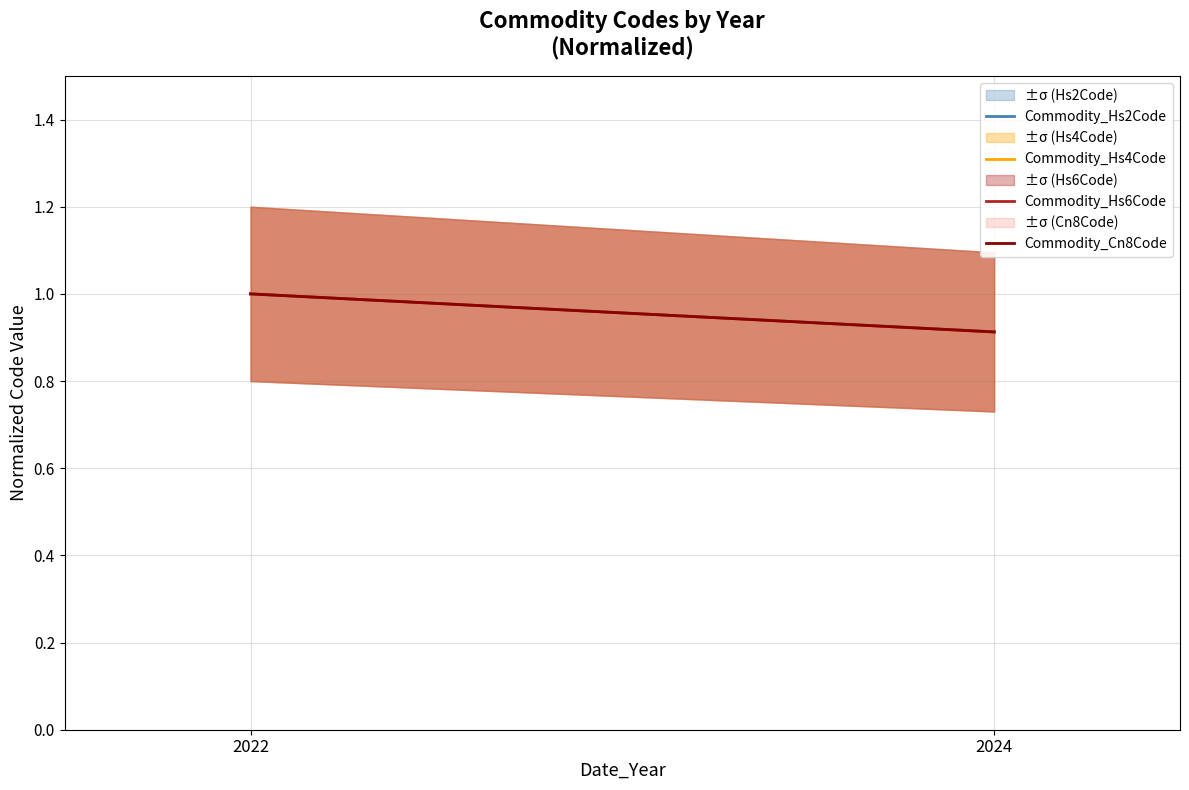

What is the smallest value displayed?

0.9